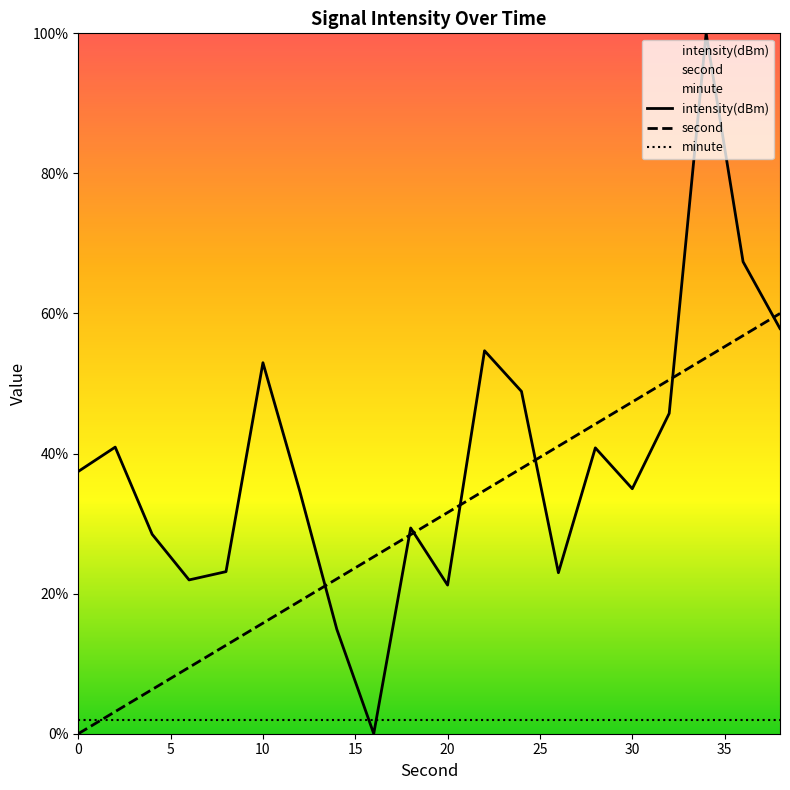

The value of minute at 30 is 2.0. True or false?

True